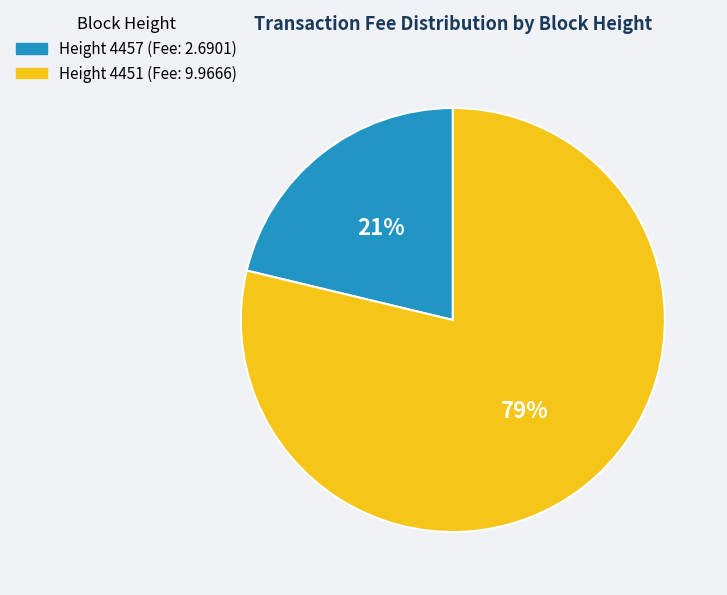

Does any single category account for the majority?

Yes